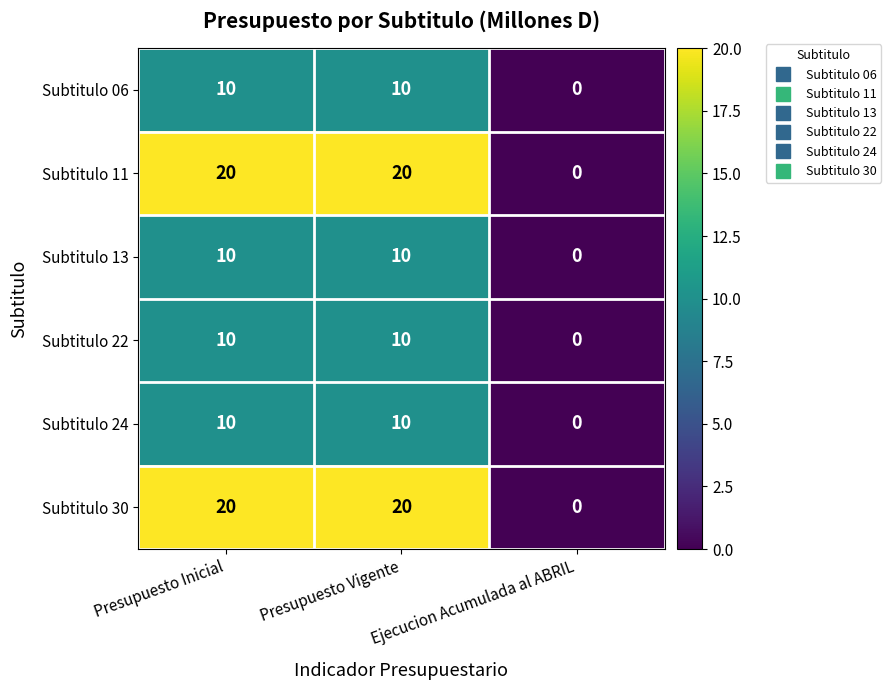

What is the sum of the Subtitulo 13 values at Presupuesto Inicial and Ejecucion Acumulada al ABRIL?

10